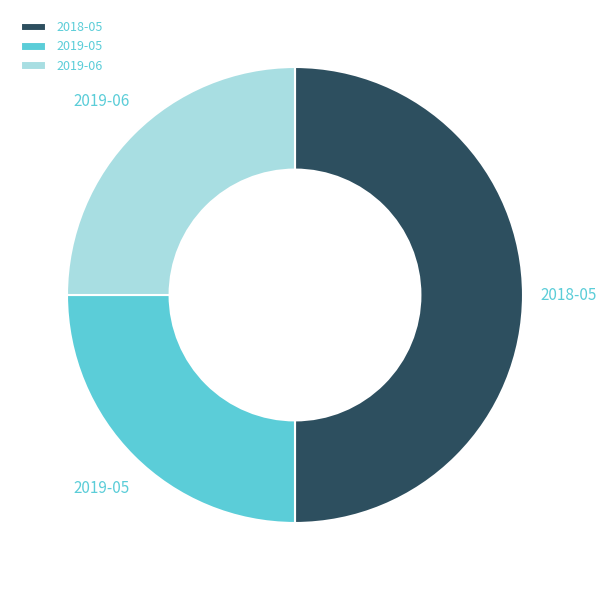

Is the sum of 2018-05 and 2019-06 greater than half?

Yes